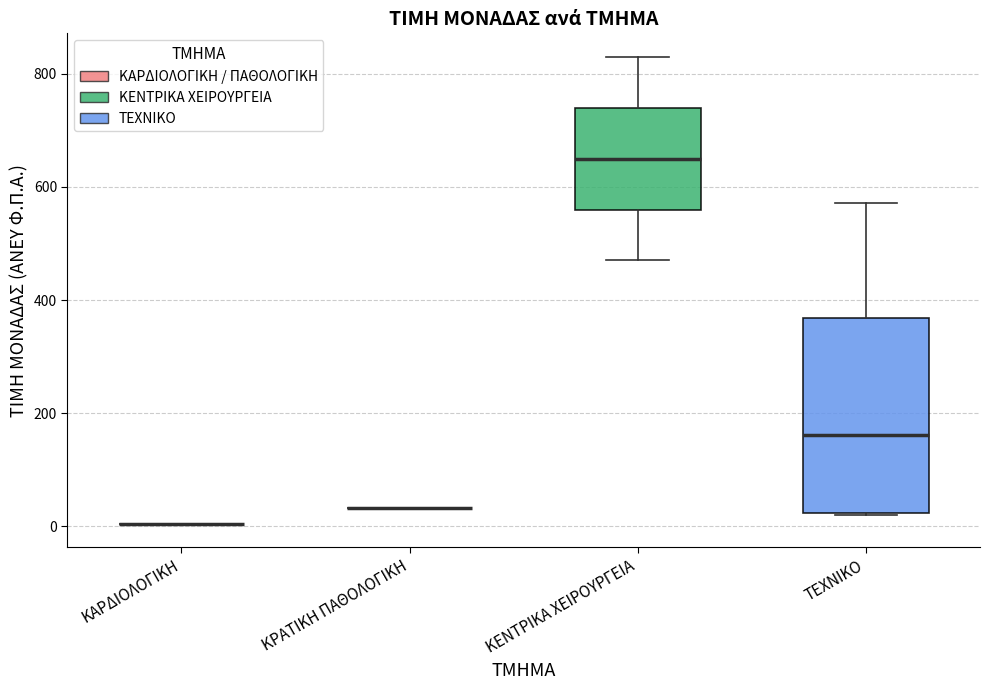

Reading left to right, transcribe this box plot: for each box, give where its median line is, the range the box spans, and where its two whiskers end, as read against the y-axis. The values are not printed on the chart, so give them approximately, as read against the axis.

ΚΑΡΔΙΟΛΟΓΙΚΗ: box collapsed to a line at 0, whiskers 0 to 0
ΚΡΑΤΙΚΗ ΠΑΘΟΛΟΓΙΚΗ: box collapsed to a line at 40, whiskers 40 to 40
ΚΕΝΤΡΙΚΑ ΧΕΙΡΟΥΡΓΕΙΑ: median 660, box 560 to 740, whiskers 480 to 840
TEXNIKO: median 160, box 20 to 360, whiskers 20 to 580